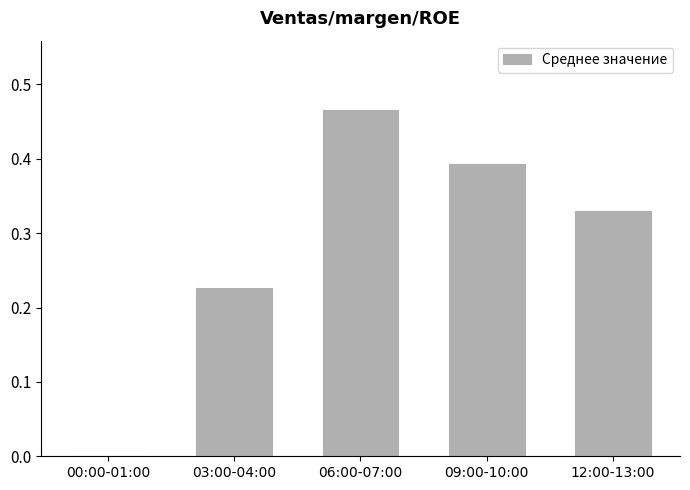

Is it true that the value at 12:00-13:00 is 0.5?

False